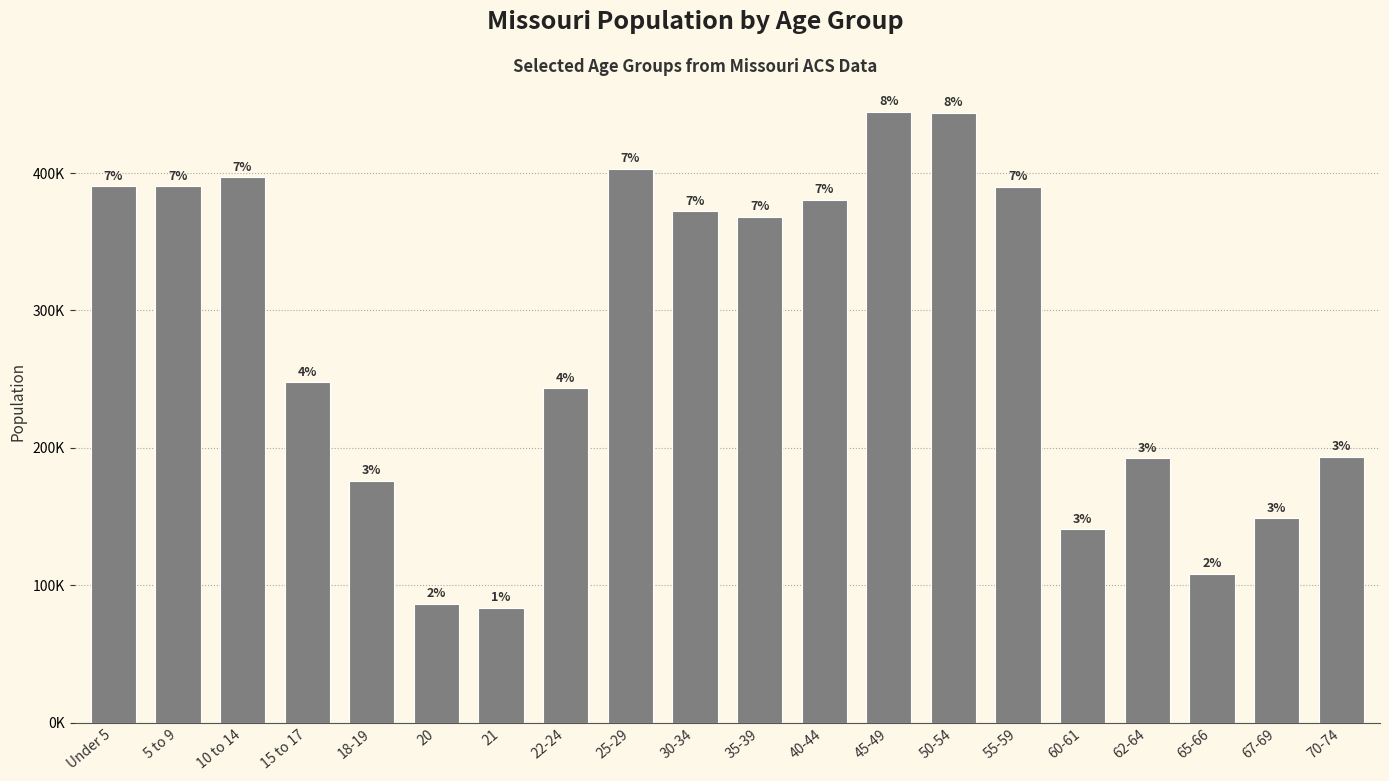

Reading left to right, what are all the values shown in this chart?

Under 5=390237	5 to 9=390463	10 to 14=396925	15 to 17=247811	18-19=175975	20=86528	21=83511	22-24=243250	25-29=403239	30-34=372228	35-39=368070	40-44=380546	45-49=444766	50-54=443806	55-59=389985	60-61=140830	62-64=192463	65-66=108394	67-69=148659	70-74=193437